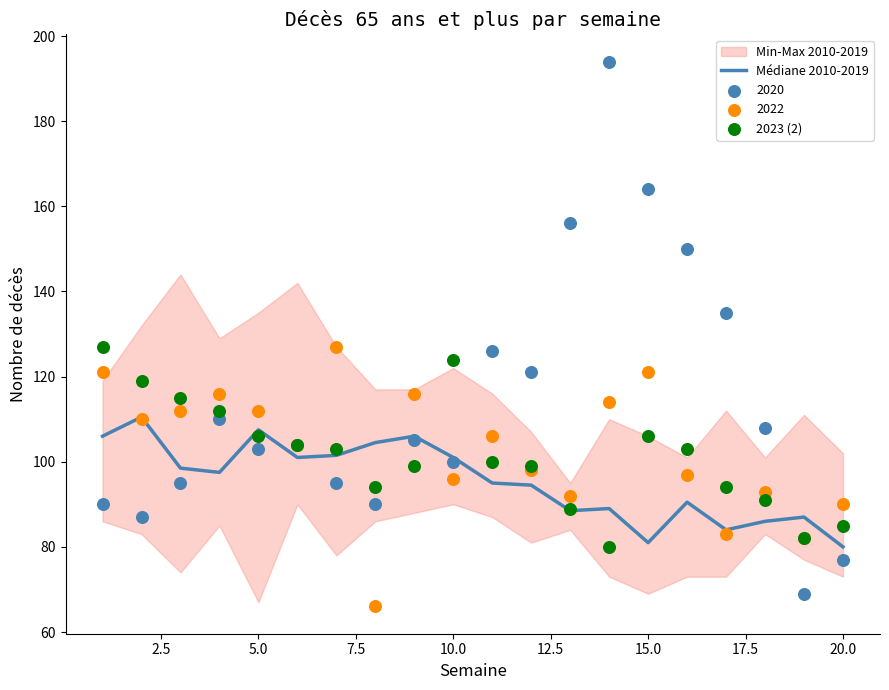

Is it true that Médiane 2010-2019 equals 107.5 at 5.0?

True